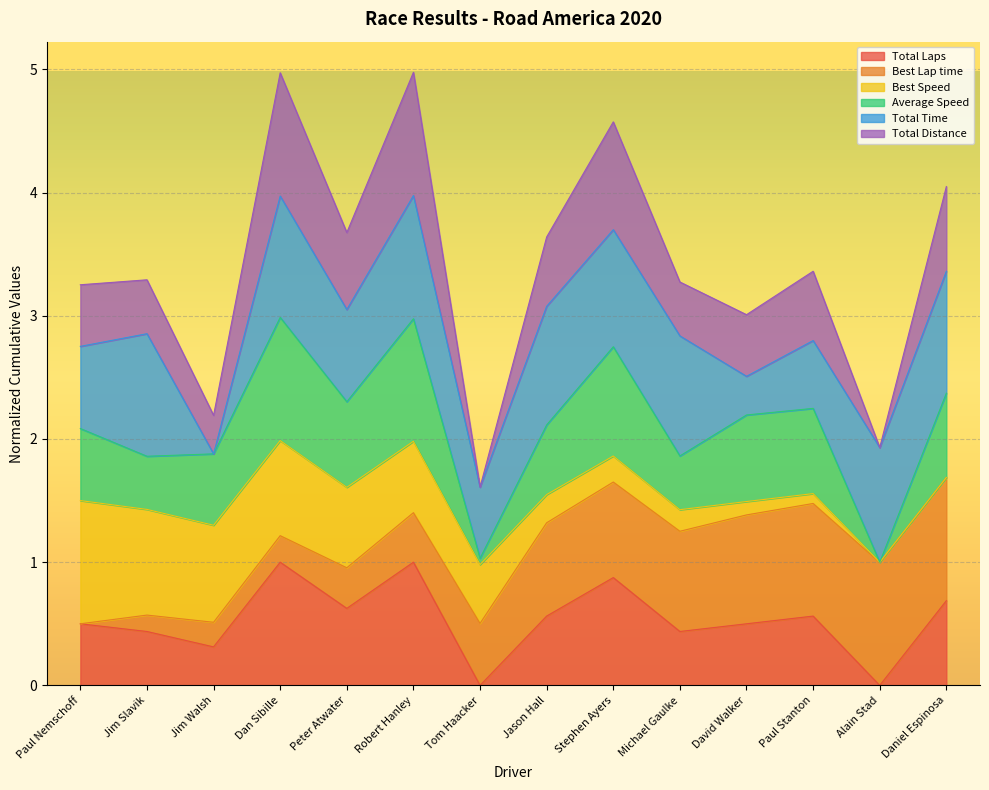

How many data points in Total Laps are above 0?

12